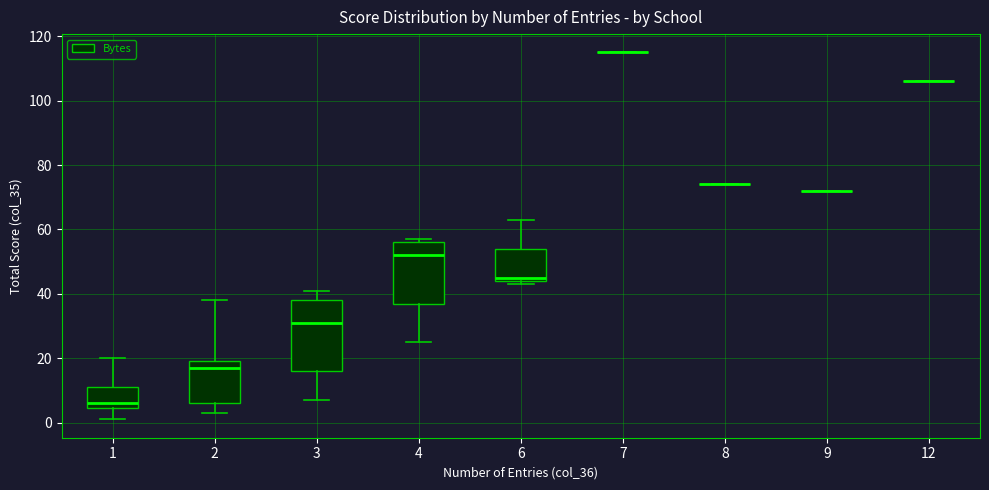

Reading left to right, read every box against the y-axis: the position of its median line, the range the box covers, and the ends of its whiskers. The values are not printed on the chart, so give them approximately, as read against the axis.

1: median 6, box 4 to 12, whiskers 2 to 20
2: median 18, box 6 to 20, whiskers 4 to 38
3: median 32, box 16 to 38, whiskers 8 to 42
4: median 52, box 38 to 56, whiskers 26 to 58
6: median 46, box 44 to 54, whiskers 44 (just below the box's lower edge) to 64
7: box collapsed to a line at 116, whiskers 116 to 116
8: box collapsed to a line at 74, whiskers 74 to 74
9: box collapsed to a line at 72, whiskers 72 to 72
12: box collapsed to a line at 106, whiskers 106 to 106